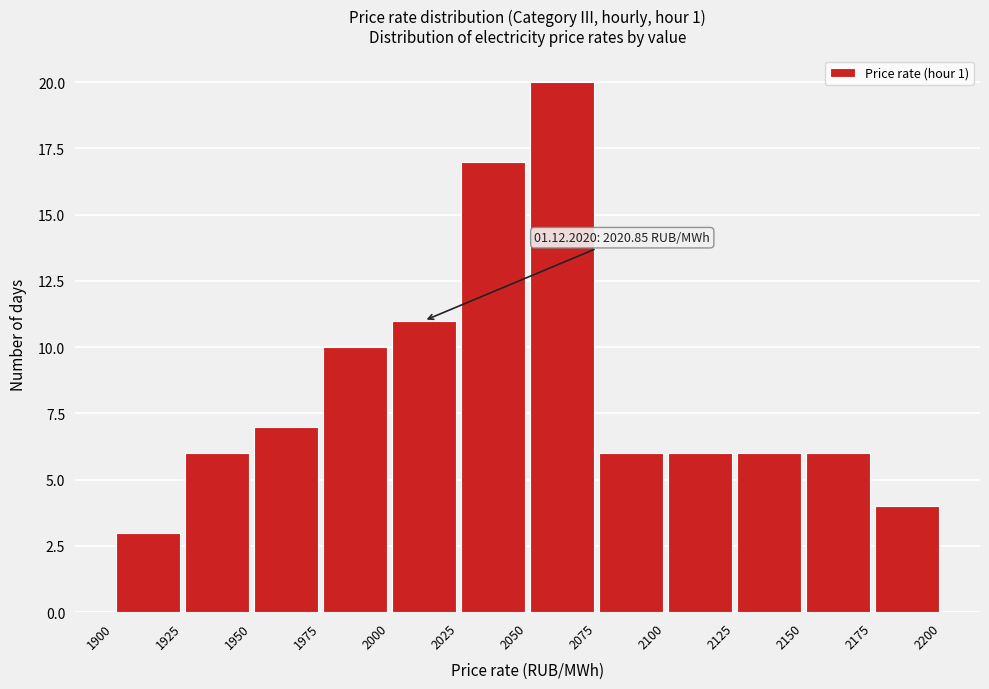

Over which range of the x-axis is the bar tallest?

2050 to 2075